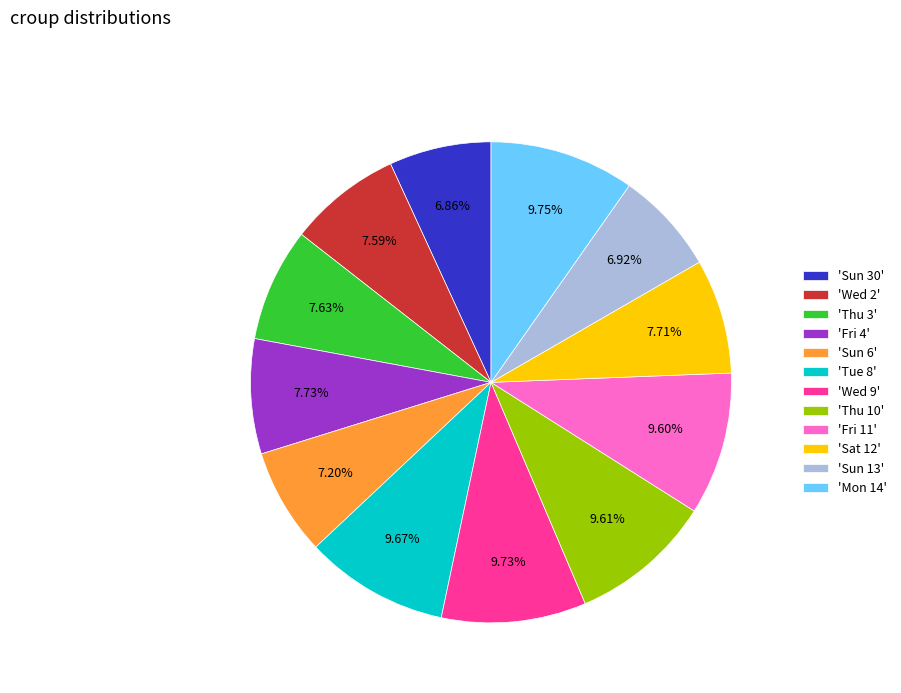

Do 'Wed 9' and 'Sat 12' together represent more than half of the pie?

No